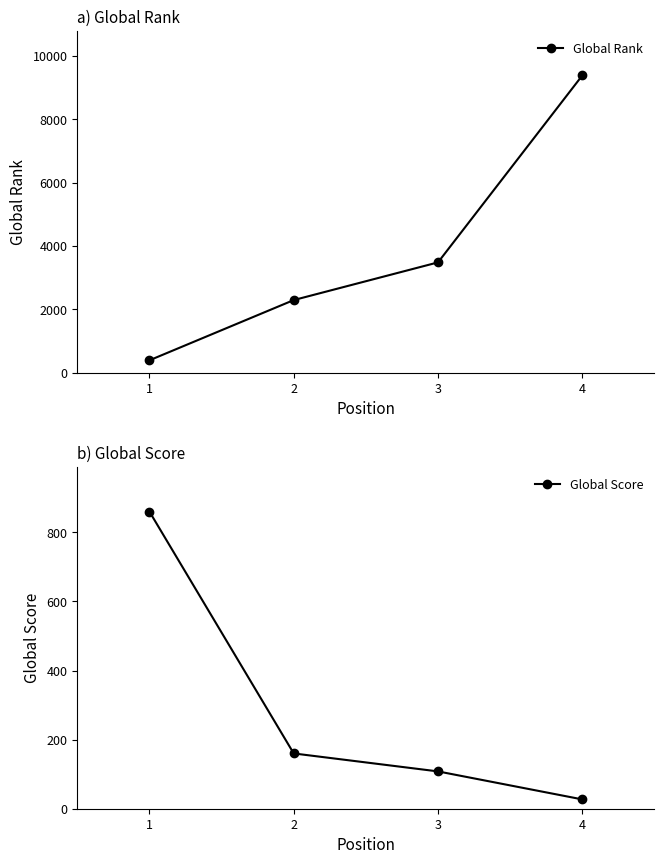

Reading left to right, transcribe all the data shown in this chart.

Global Rank: 1=388	2=2290	3=3480	4=9381
Global Score: 1=860	2=160	3=108	4=27